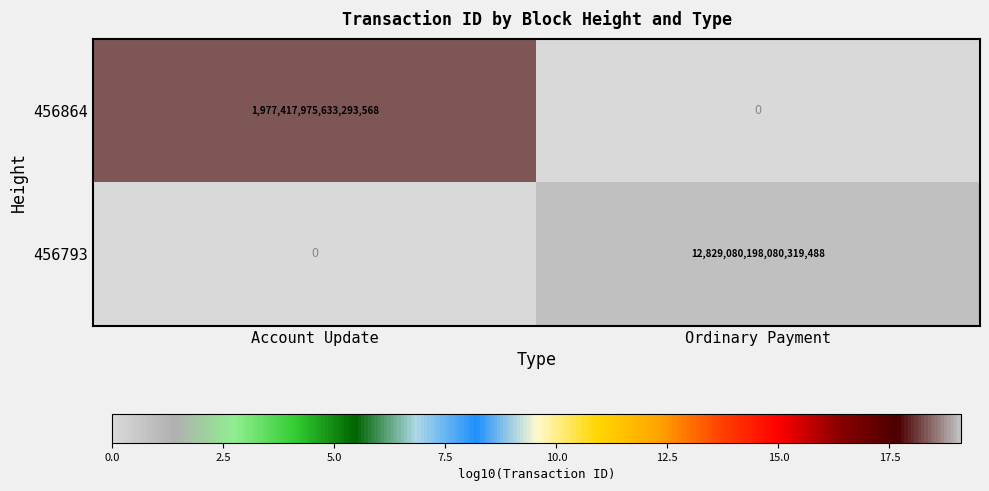

Is it true that 456864 equals 1977417975633293568 at Account Update?

True